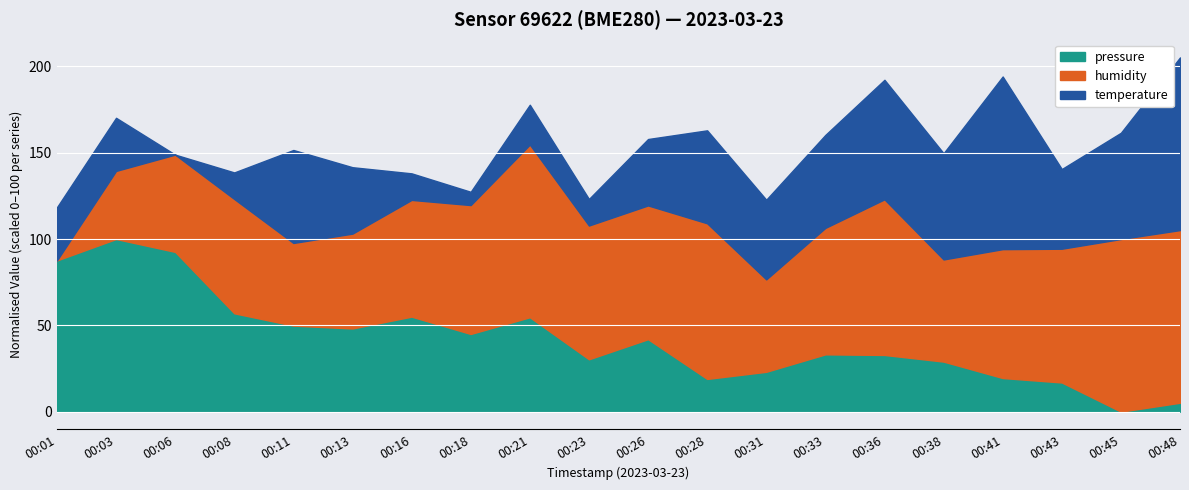

What is the sum of all humidity values?

1283.2